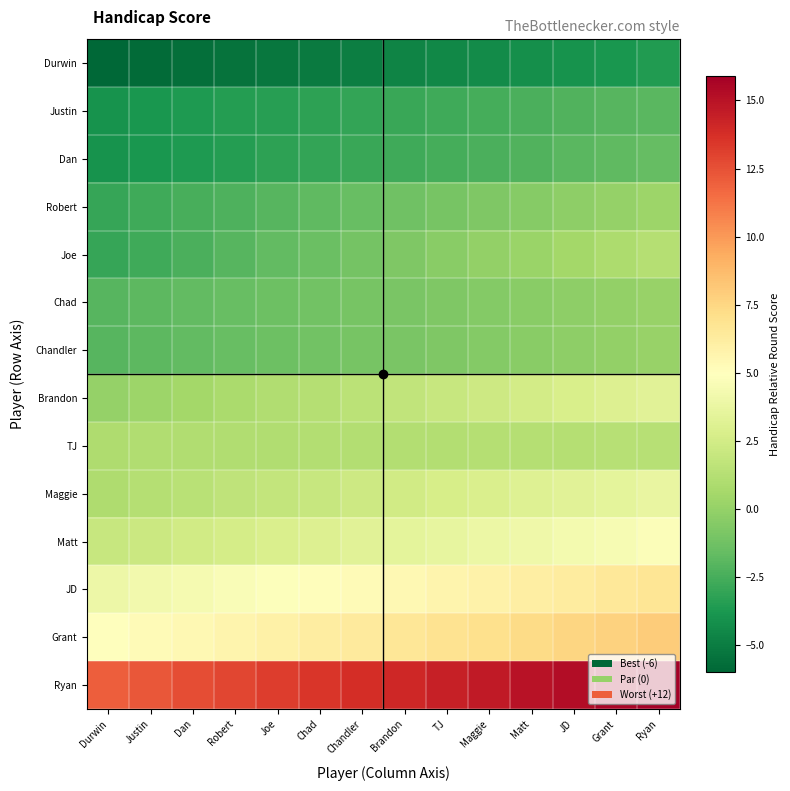

Reading left to right, extract all data points from this chart.

Durwin: Durwin=-6.0	Justin=-5.8	Dan=-5.6	Robert=-5.4	Joe=-5.3	Chad=-5.1	Chandler=-4.9	Brandon=-4.7	TJ=-4.5	Maggie=-4.3	Matt=-4.2	JD=-4.0	Grant=-3.8	Ryan=-3.6
Justin: Durwin=-4.0	Justin=-3.8	Dan=-3.7	Robert=-3.5	Joe=-3.4	Chad=-3.2	Chandler=-3.0	Brandon=-2.9	TJ=-2.7	Maggie=-2.5	Matt=-2.4	JD=-2.2	Grant=-2.1	Ryan=-1.9
Dan: Durwin=-4.0	Justin=-3.8	Dan=-3.6	Robert=-3.4	Joe=-3.3	Chad=-3.1	Chandler=-2.9	Brandon=-2.7	TJ=-2.5	Maggie=-2.3	Matt=-2.2	JD=-2.0	Grant=-1.8	Ryan=-1.6
Robert: Durwin=-3.0	Justin=-2.7	Dan=-2.5	Robert=-2.2	Joe=-2.0	Chad=-1.7	Chandler=-1.5	Brandon=-1.2	TJ=-1.0	Maggie=-0.7	Matt=-0.5	JD=-0.2	Grant=0.0	Ryan=0.3
Joe: Durwin=-3.0	Justin=-2.7	Dan=-2.4	Robert=-2.0	Joe=-1.7	Chad=-1.4	Chandler=-1.1	Brandon=-0.7	TJ=-0.4	Maggie=-0.1	Matt=0.2	JD=0.6	Grant=0.9	Ryan=1.2
Chad: Durwin=-2.0	Justin=-1.8	Dan=-1.7	Robert=-1.5	Joe=-1.4	Chad=-1.2	Chandler=-1.0	Brandon=-0.9	TJ=-0.7	Maggie=-0.5	Matt=-0.4	JD=-0.2	Grant=-0.1	Ryan=0.1
Chandler: Durwin=-2.0	Justin=-1.8	Dan=-1.7	Robert=-1.5	Joe=-1.4	Chad=-1.2	Chandler=-1.0	Brandon=-0.9	TJ=-0.7	Maggie=-0.5	Matt=-0.4	JD=-0.2	Grant=-0.1	Ryan=0.1
Brandon: Durwin=0.0	Justin=0.3	Dan=0.5	Robert=0.8	Joe=1.0	Chad=1.3	Chandler=1.5	Brandon=1.8	TJ=2.0	Maggie=2.3	Matt=2.5	JD=2.8	Grant=3.0	Ryan=3.3
TJ: Durwin=1.0	Justin=1.0	Dan=1.0	Robert=1.1	Joe=1.1	Chad=1.1	Chandler=1.1	Brandon=1.2	TJ=1.2	Maggie=1.2	Matt=1.2	JD=1.3	Grant=1.3	Ryan=1.3
Maggie: Durwin=1.0	Justin=1.2	Dan=1.4	Robert=1.6	Joe=1.8	Chad=2.0	Chandler=2.2	Brandon=2.5	TJ=2.7	Maggie=2.9	Matt=3.1	JD=3.3	Grant=3.5	Ryan=3.7
Matt: Durwin=2.0	Justin=2.2	Dan=2.4	Robert=2.6	Joe=2.8	Chad=3.0	Chandler=3.2	Brandon=3.5	TJ=3.7	Maggie=3.9	Matt=4.1	JD=4.3	Grant=4.5	Ryan=4.7
JD: Durwin=4.0	Justin=4.2	Dan=4.4	Robert=4.6	Joe=4.8	Chad=5.0	Chandler=5.2	Brandon=5.5	TJ=5.7	Maggie=5.9	Matt=6.1	JD=6.3	Grant=6.5	Ryan=6.7
Grant: Durwin=5.0	Justin=5.2	Dan=5.5	Robert=5.7	Joe=5.9	Chad=6.2	Chandler=6.4	Brandon=6.6	TJ=6.8	Maggie=7.1	Matt=7.3	JD=7.5	Grant=7.8	Ryan=8.0
Ryan: Durwin=12.0	Justin=12.3	Dan=12.6	Robert=12.9	Joe=13.2	Chad=13.5	Chandler=13.8	Brandon=14.1	TJ=14.4	Maggie=14.7	Matt=15.0	JD=15.3	Grant=15.6	Ryan=15.9